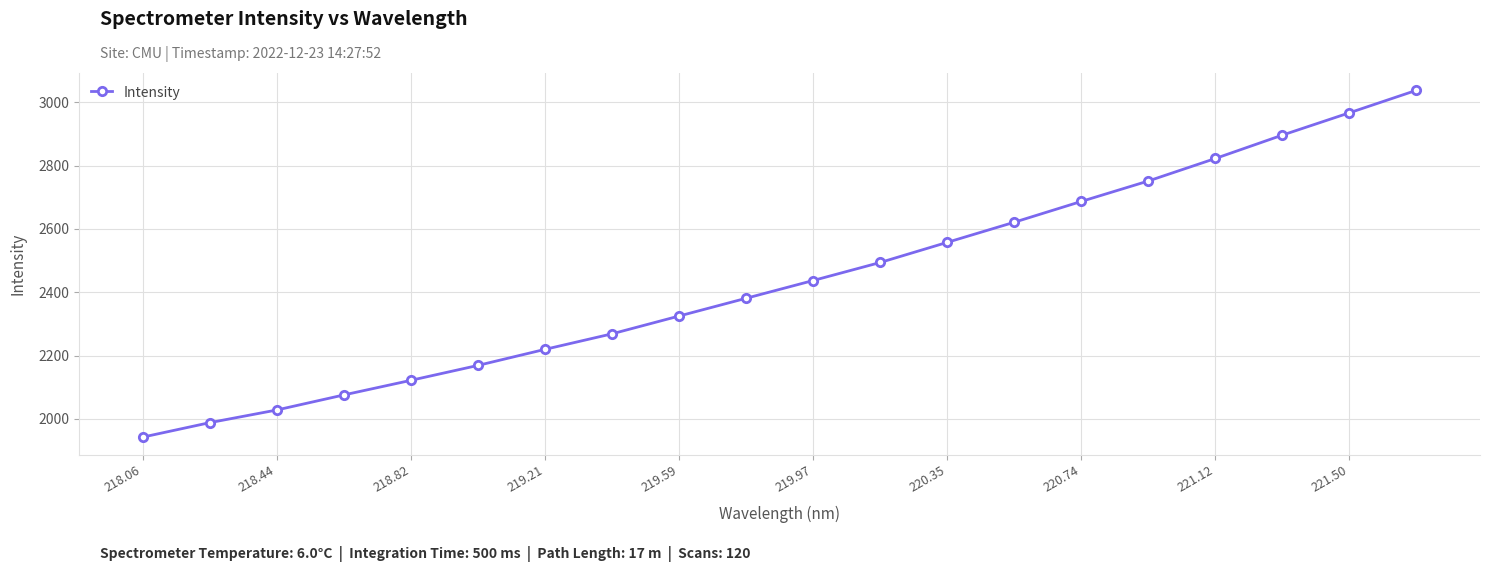

What is the difference between the maximum and second lowest values?

1049.7